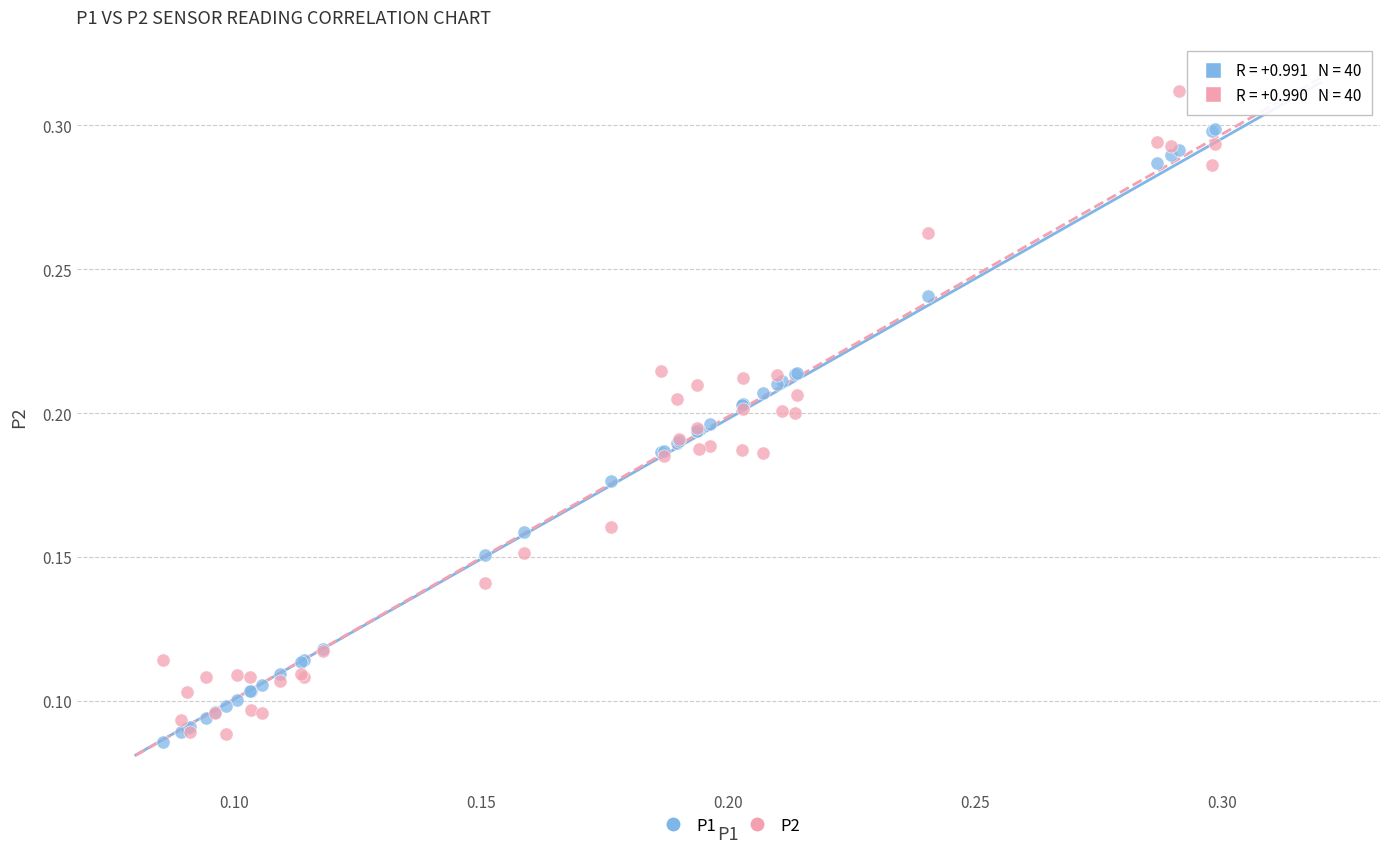

Which series contains the highest Y value?

P2